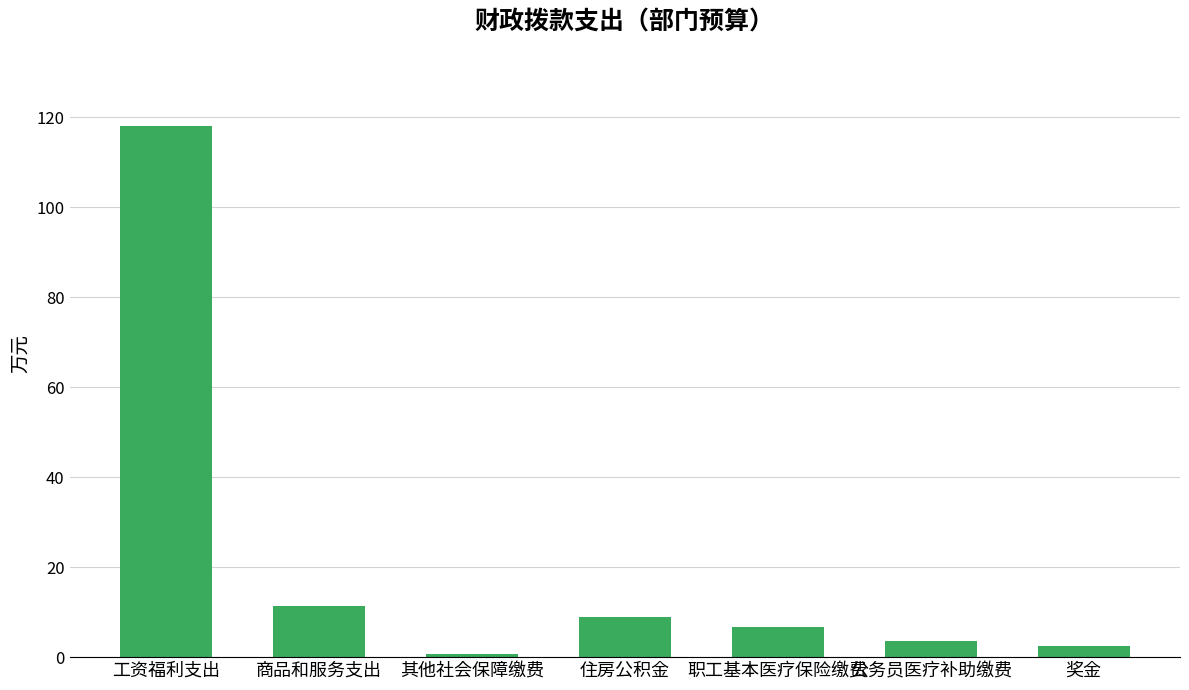

Rank the categories by value from highest to lowest.

工资福利支出, 商品和服务支出, 住房公积金, 职工基本医疗保险缴费, 公务员医疗补助缴费, 奖金, 其他社会保障缴费